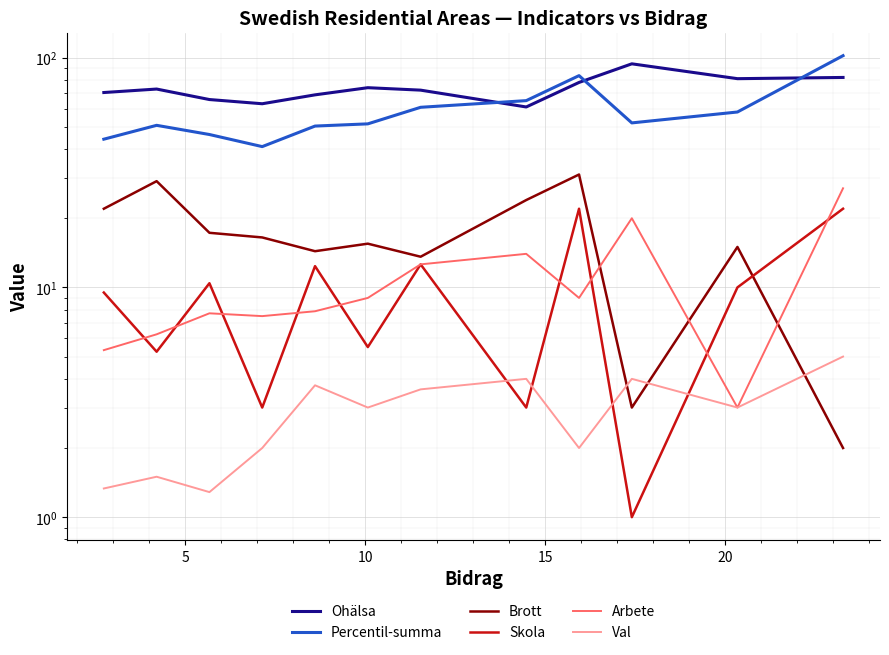

How many values in the Brott series are below 16?

6